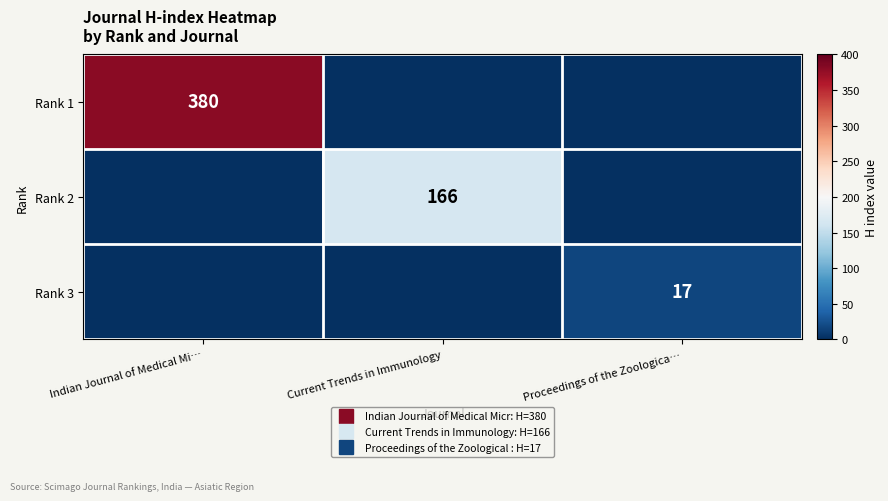

At how many categories does at least one series exceed 219?

1